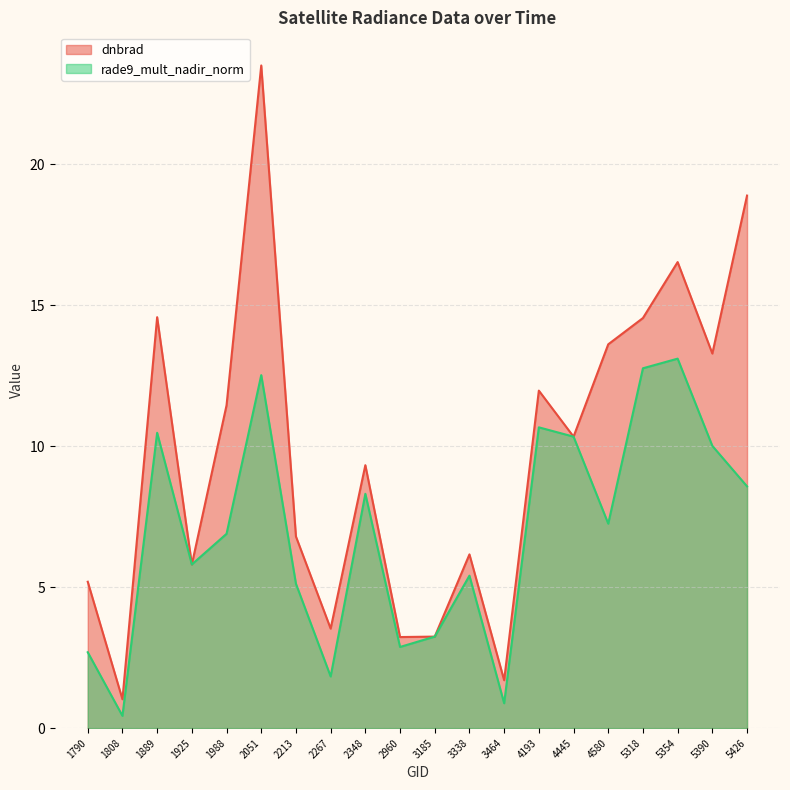

How many distinct data groups are displayed?

2